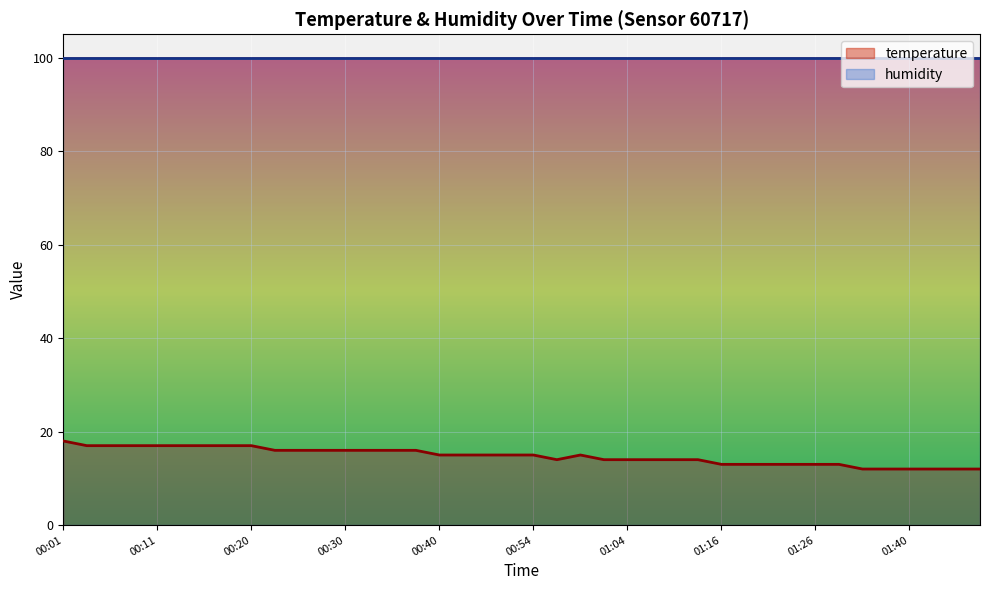

List the labels in order of value, smallest first.

01:34, 01:37, 01:40, 01:42, 01:45, 01:48, 01:16, 01:19, 01:21, 01:24, 01:26, 01:29, 00:56, 01:01, 01:04, 01:06, 01:11, 01:14, 00:40, 00:43, 00:46, 00:51, 00:54, 00:59, 00:23, 00:25, 00:28, 00:30, 00:33, 00:35, 00:38, 00:03, 00:06, 00:08, 00:11, 00:13, 00:15, 00:18, 00:20, 00:01